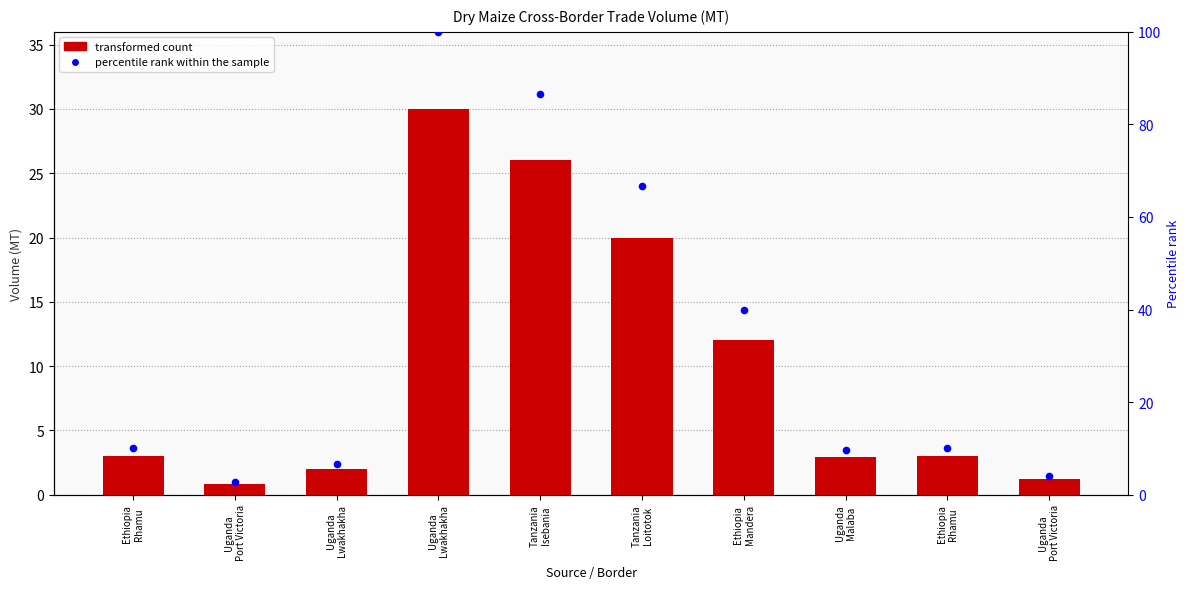

At which category is the sum across all series the highest?

Uganda
Lwakhakha